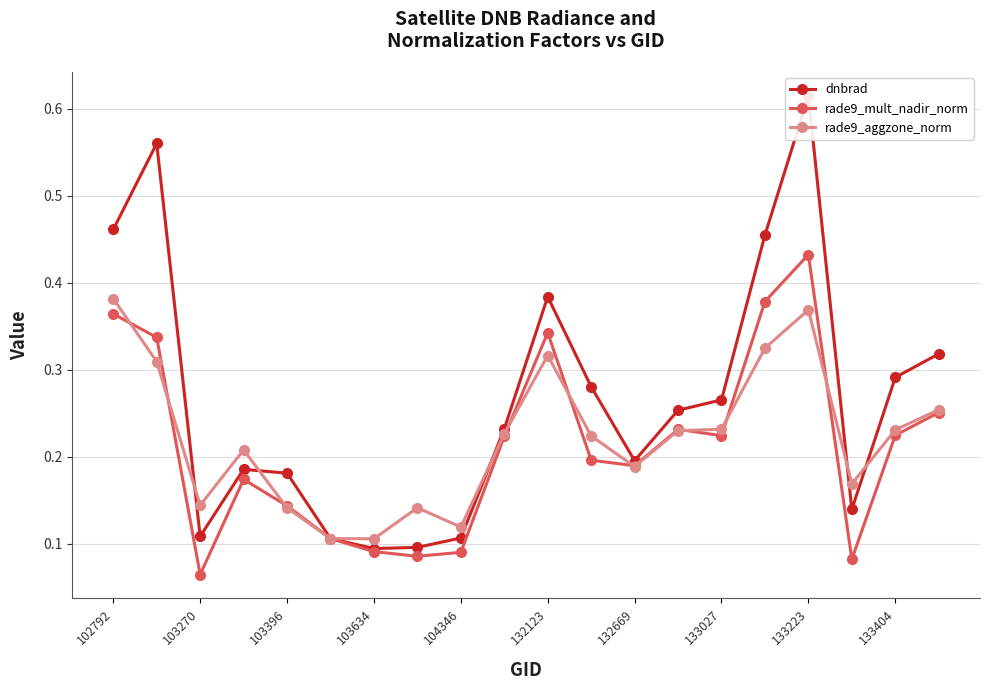

Count the number of categories in the chart.

20